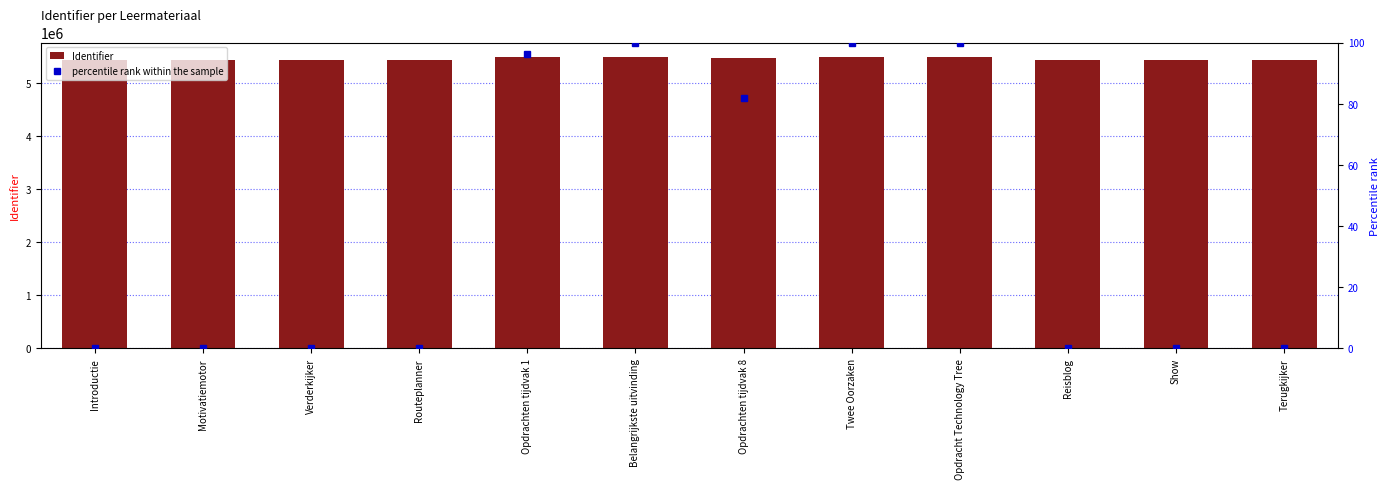

List the series in order of their peak value, lowest first.

percentile rank within the sample, Identifier